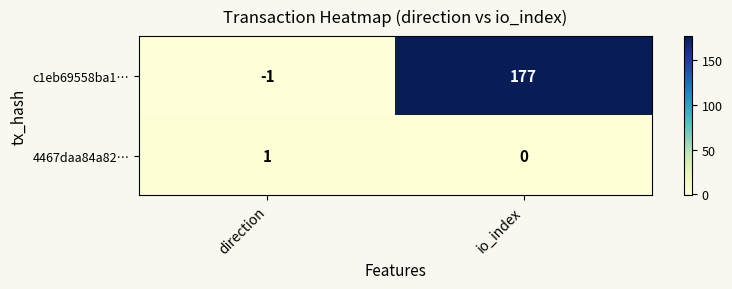

What is the sum of the c1eb69558ba1… values at direction and io_index?

176